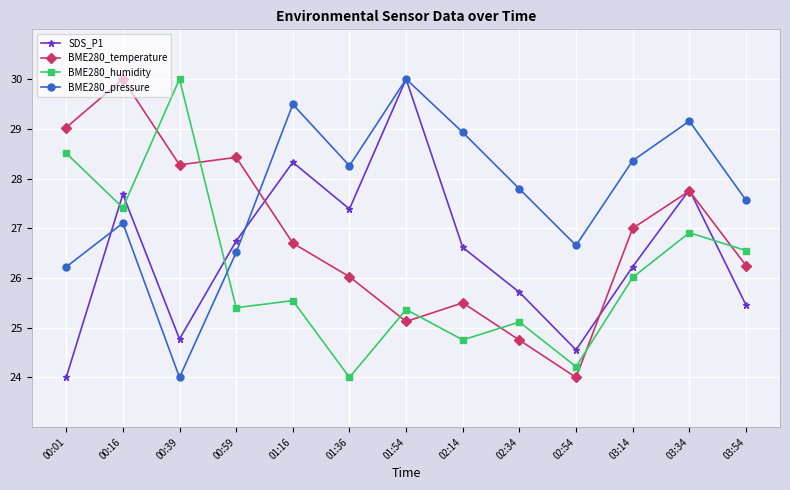

What is the highest value of the SDS_P1 series?

30.0